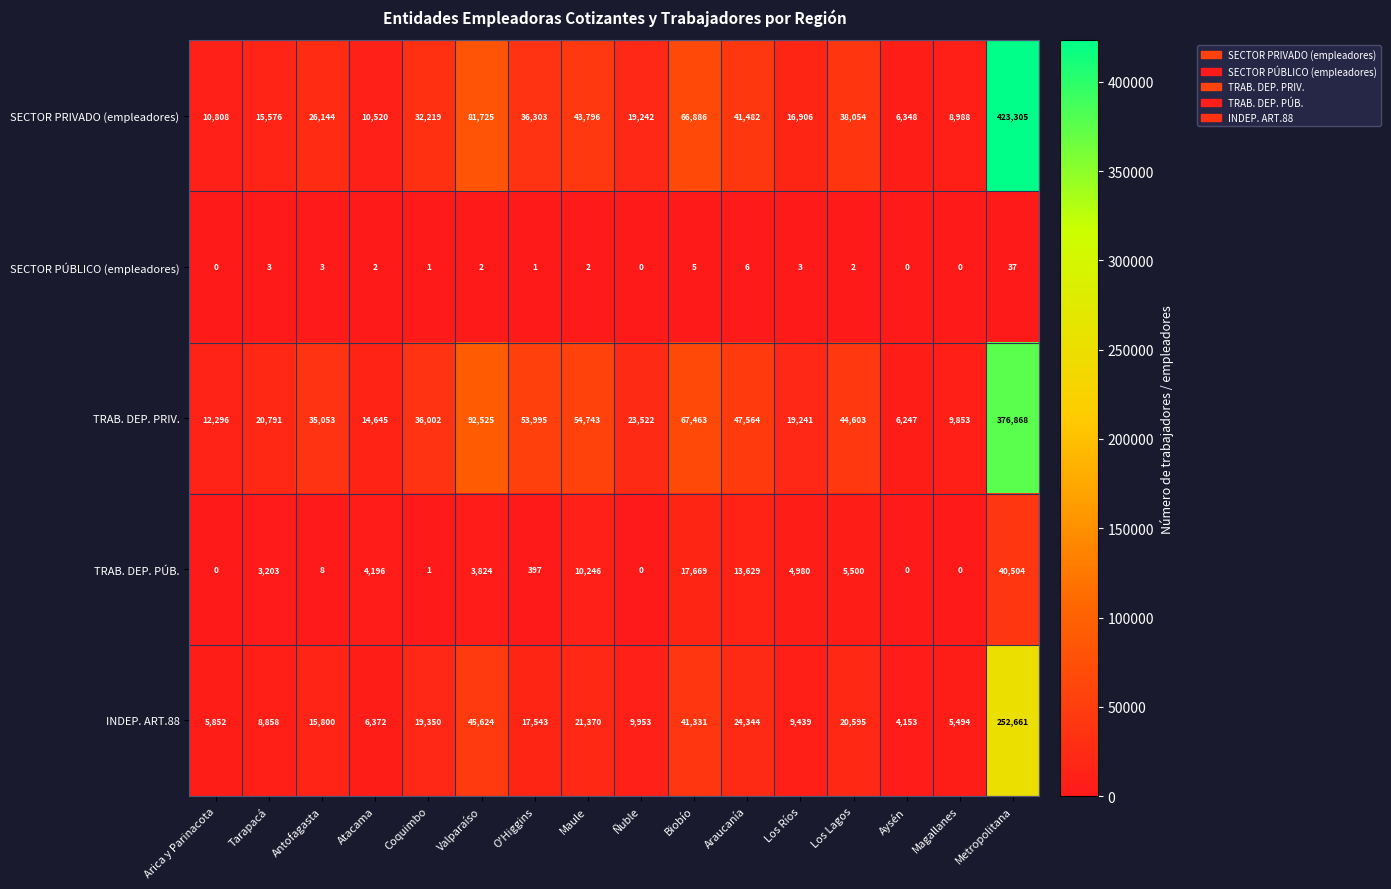

Count the number of data series in this chart.

5